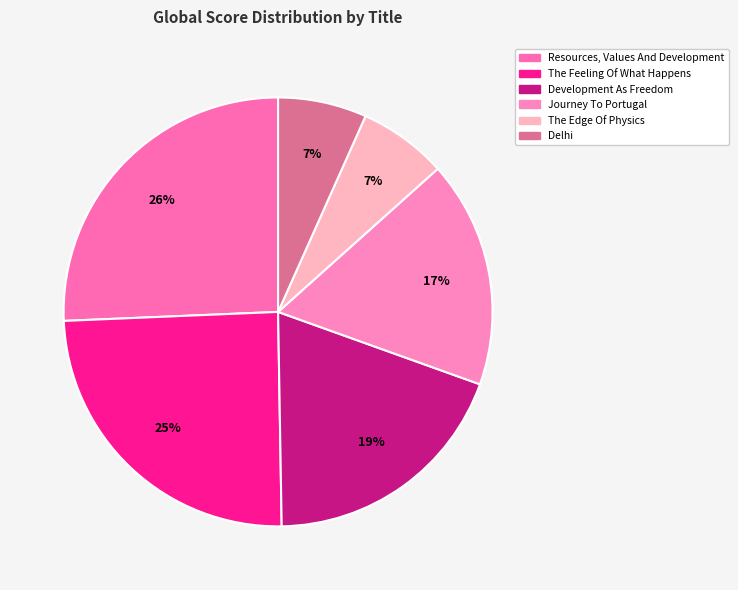

What is the change in value from Journey To Portugal to Delhi?

-39